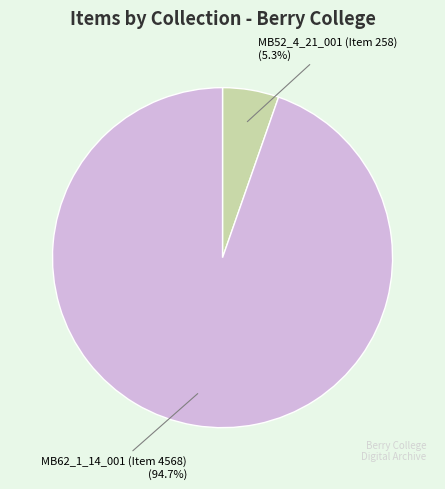

What is the largest slice in the pie chart?

MB62_1_14_001 (Item 4568)